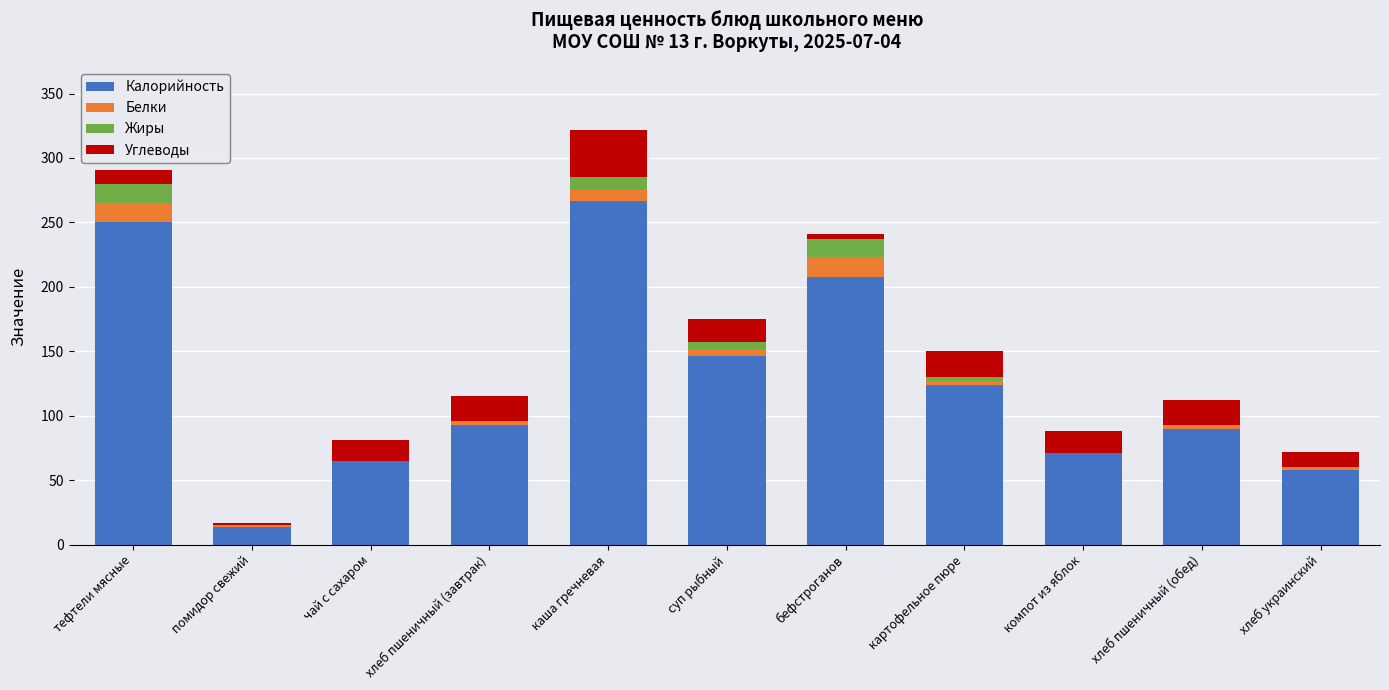

What is the sum of all Калорийность values?

1386